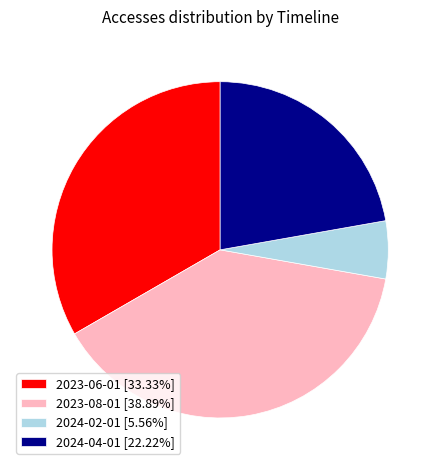

What is the ratio of the value at 2024-04-01 to the value at 2023-06-01?

0.7